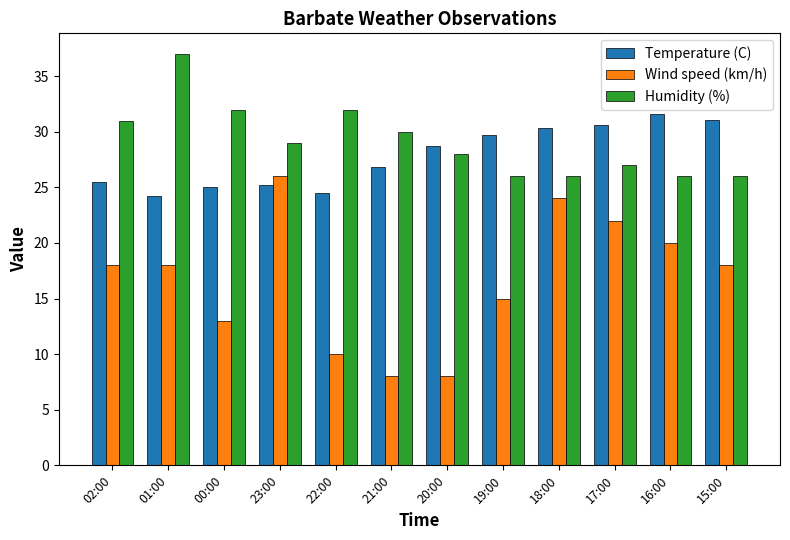

Between 22:00 and 17:00, which series saw the biggest shift?

Wind speed (km/h)